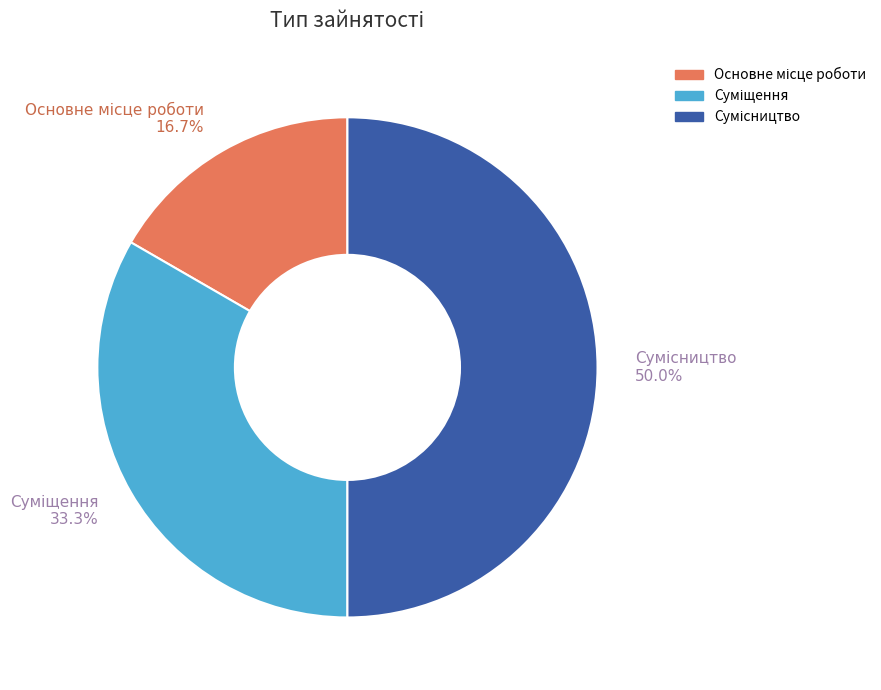

To the nearest percent, what is the average slice percentage?

33%